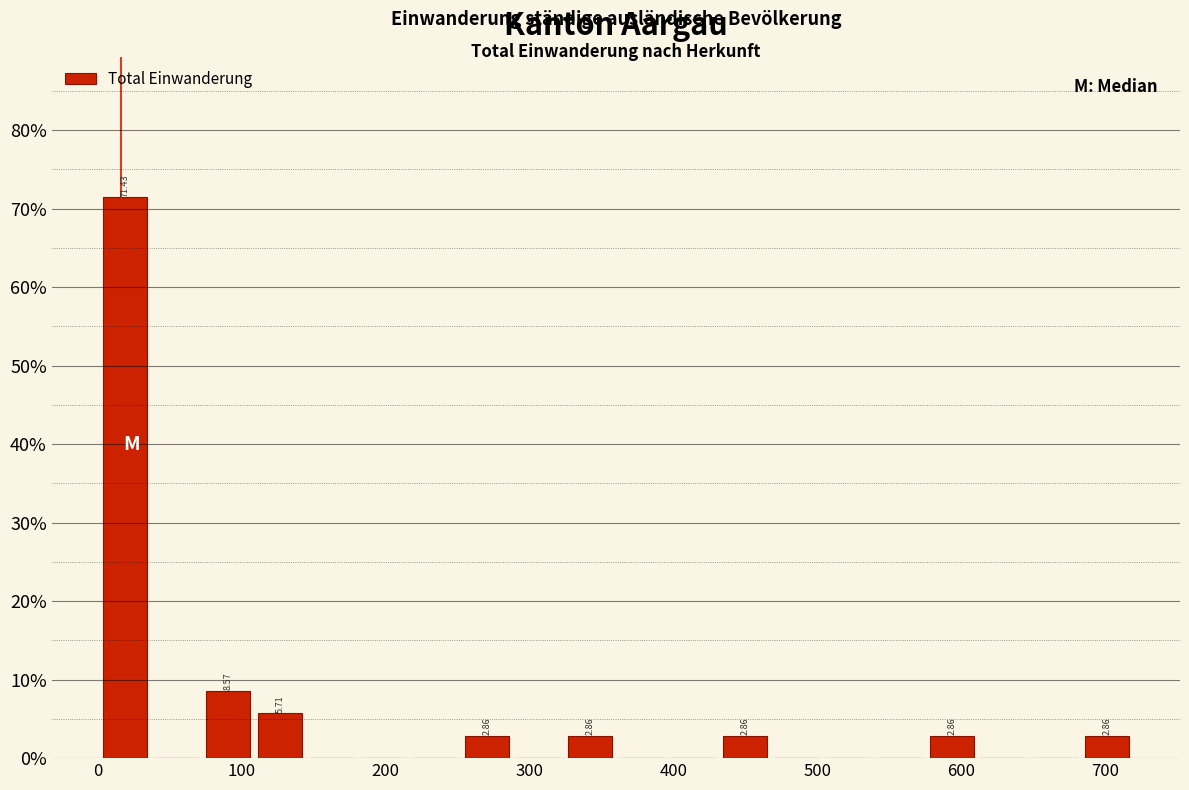

Read against the x-axis, roughly where is the centre of the tallest bar?

20